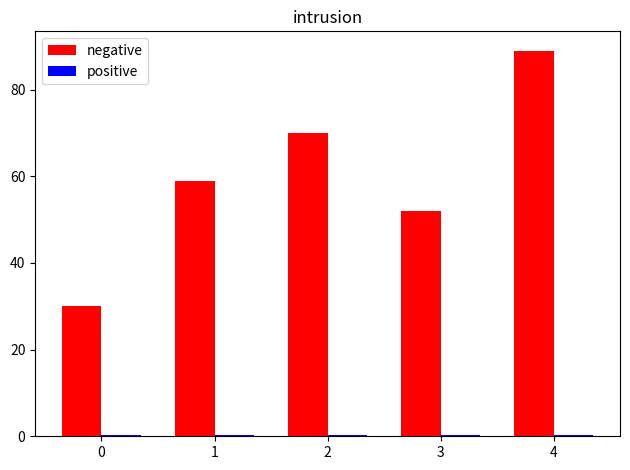

Which series has the largest total across all categories?

negative